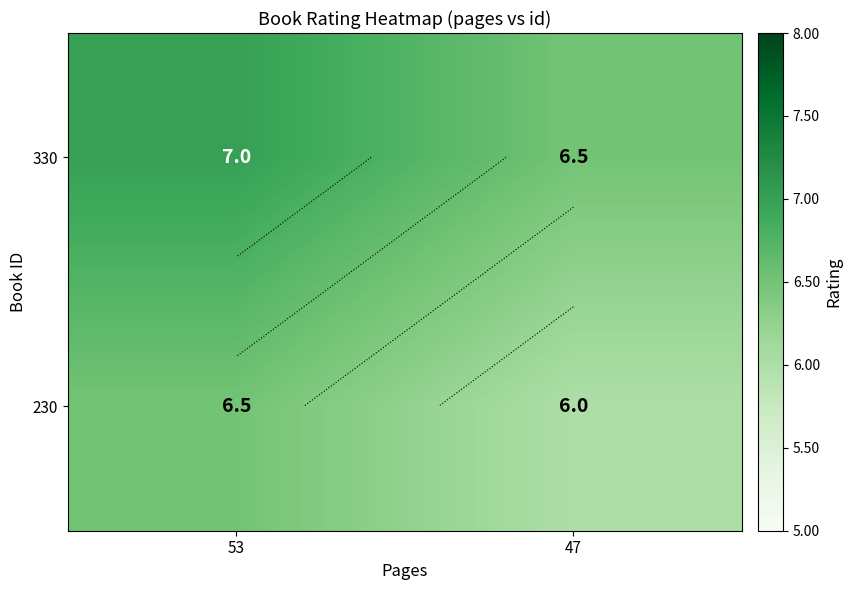

Read the 330 value at 47.

6.5